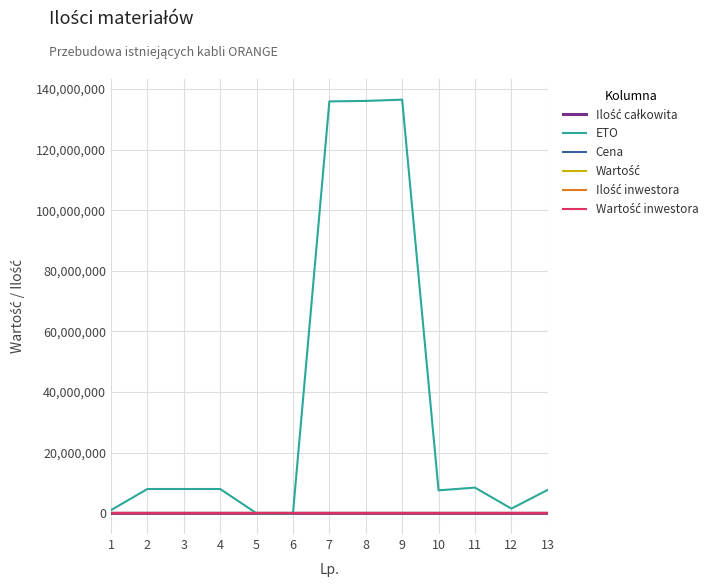

What value does the Ilość całkowita series have at 2?

432.0